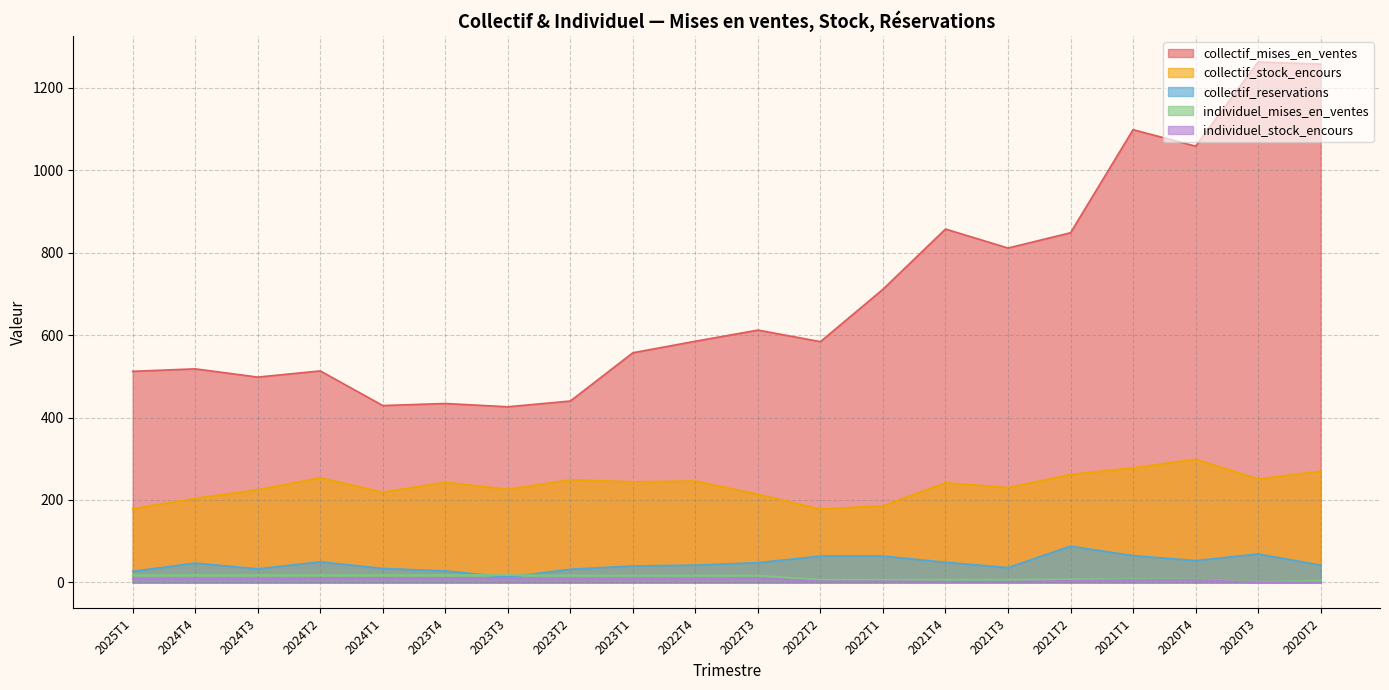

What are all the series names shown in the legend?

collectif_mises_en_ventes, collectif_stock_encours, collectif_reservations, individuel_mises_en_ventes, individuel_stock_encours